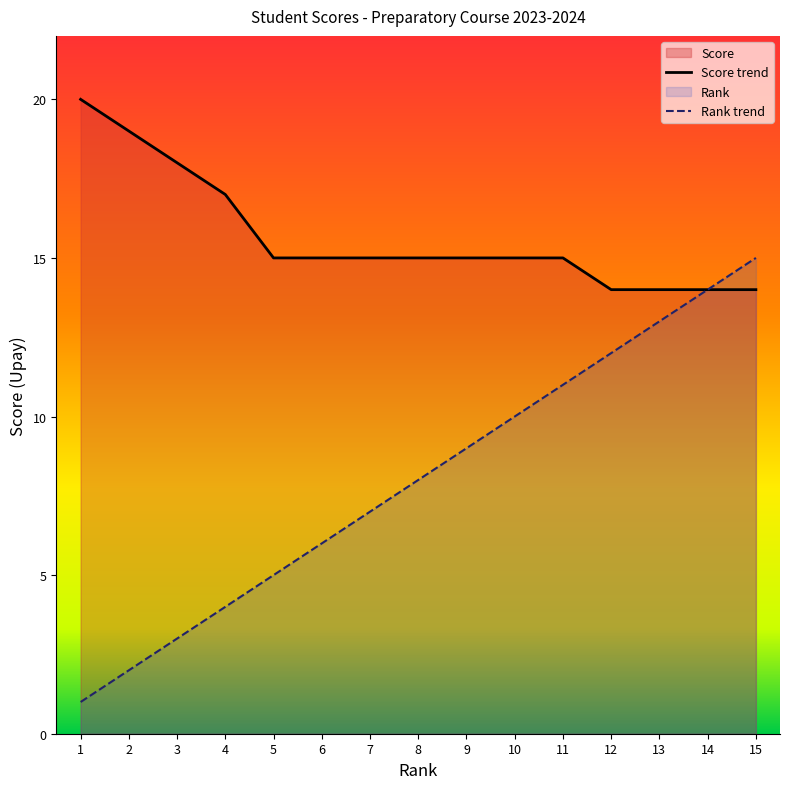

What is the difference between the maximum and minimum values in the Rank trend series?

14